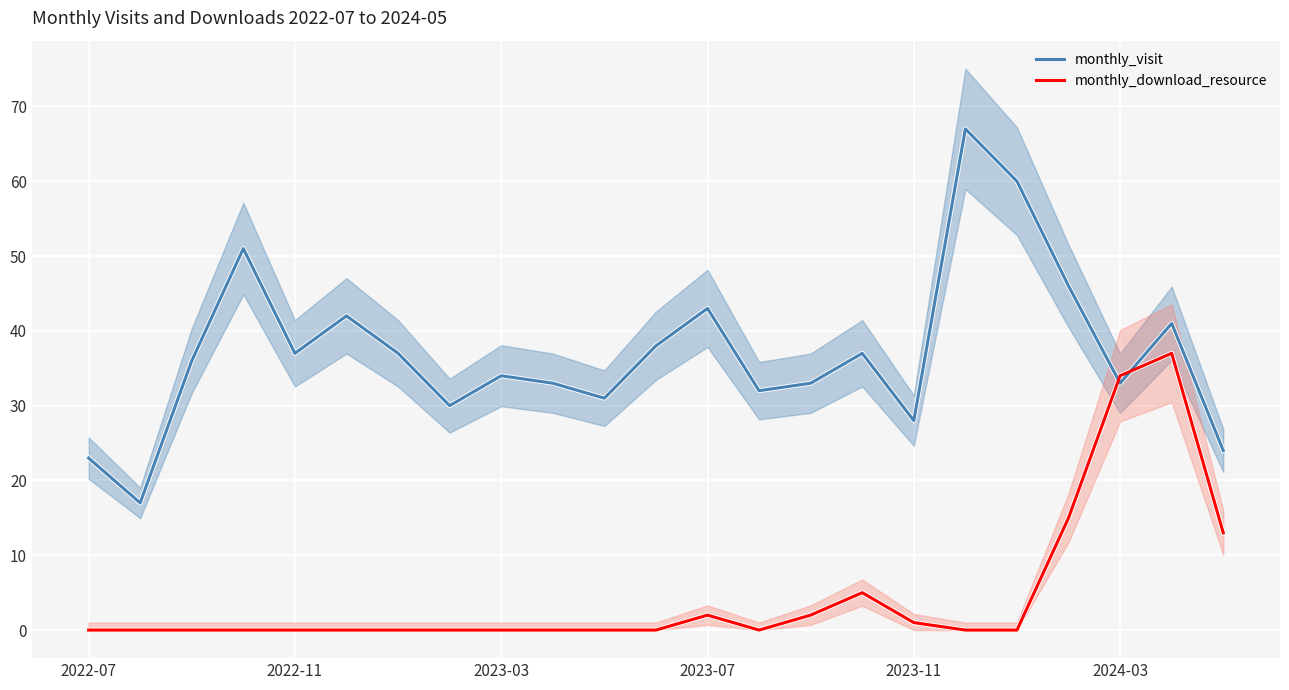

True or false: monthly_download_resource has a value of 0 at 2023-03.

True